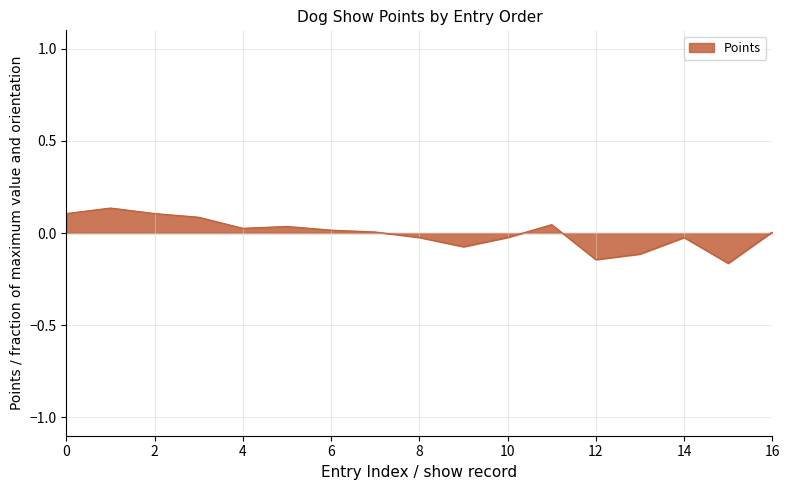

How many distinct data groups are displayed?

1